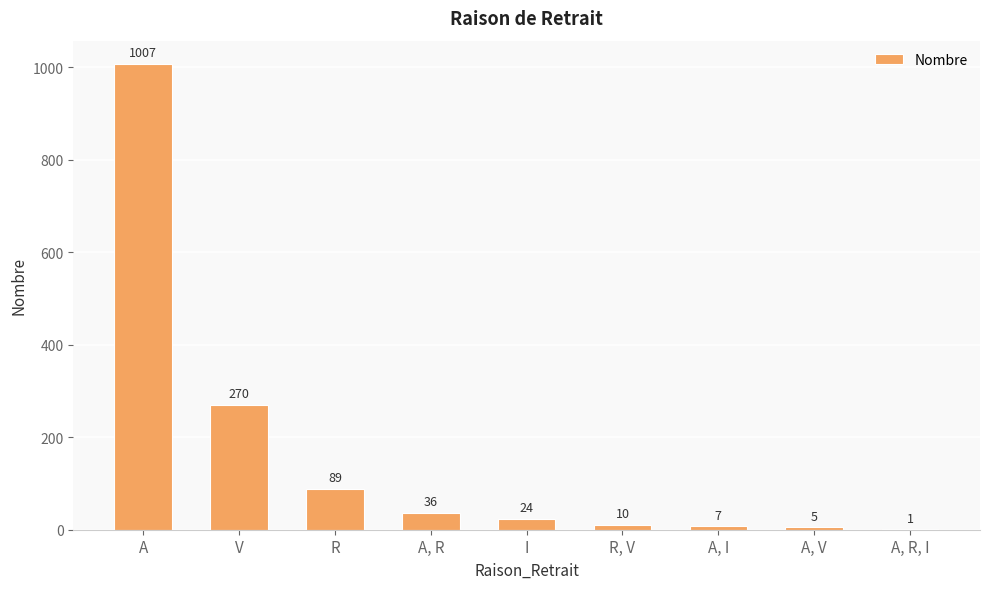

What is the change in value from R, V to A, V?

-5